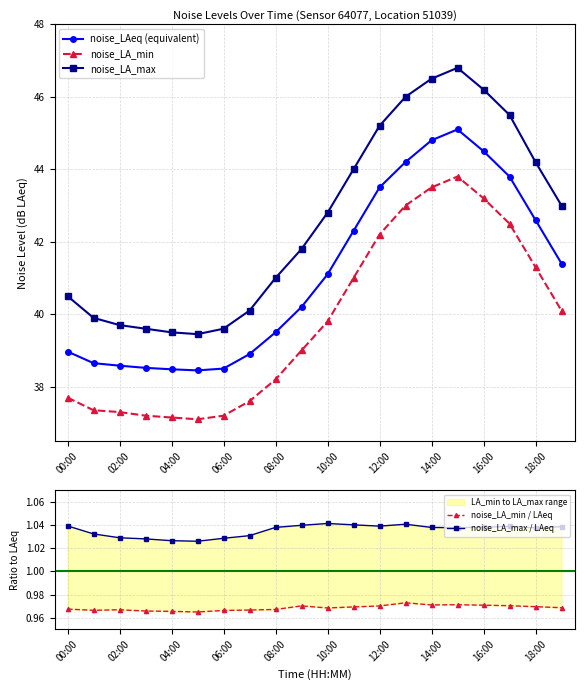

Is it true that noise_LAeq (equivalent) equals 44.8 at 14:00?

True